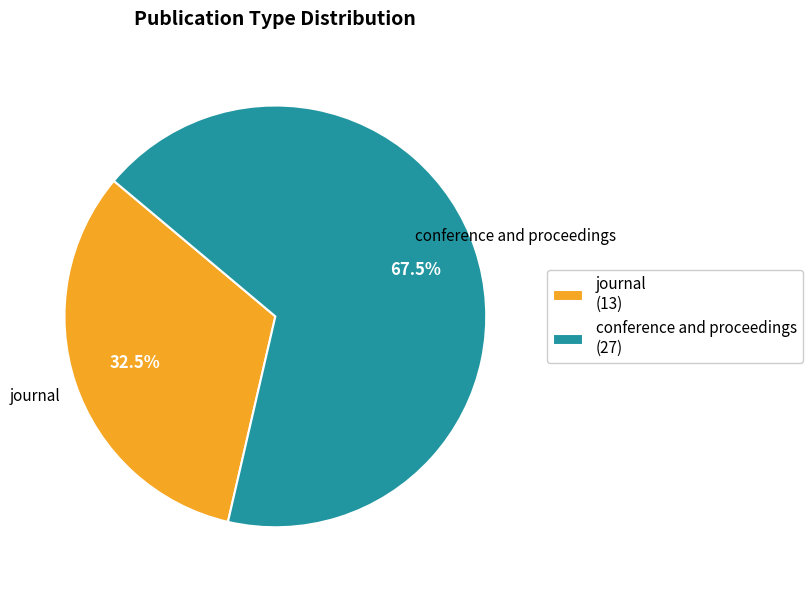

Between journal and conference and proceedings, which is larger?

conference and proceedings